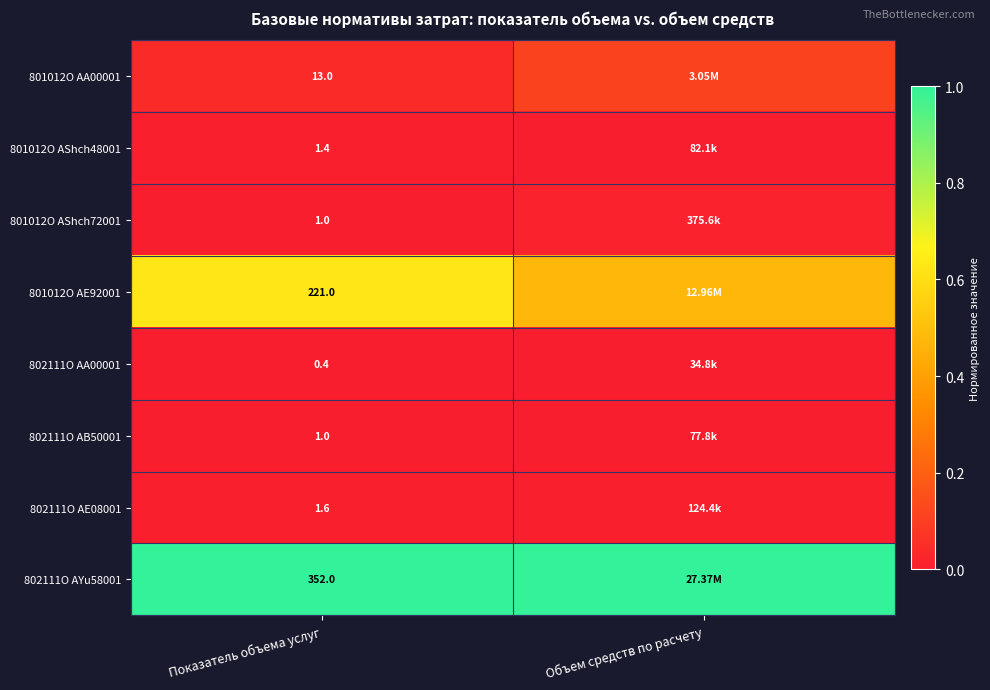

At how many categories does at least one series exceed 0?

2